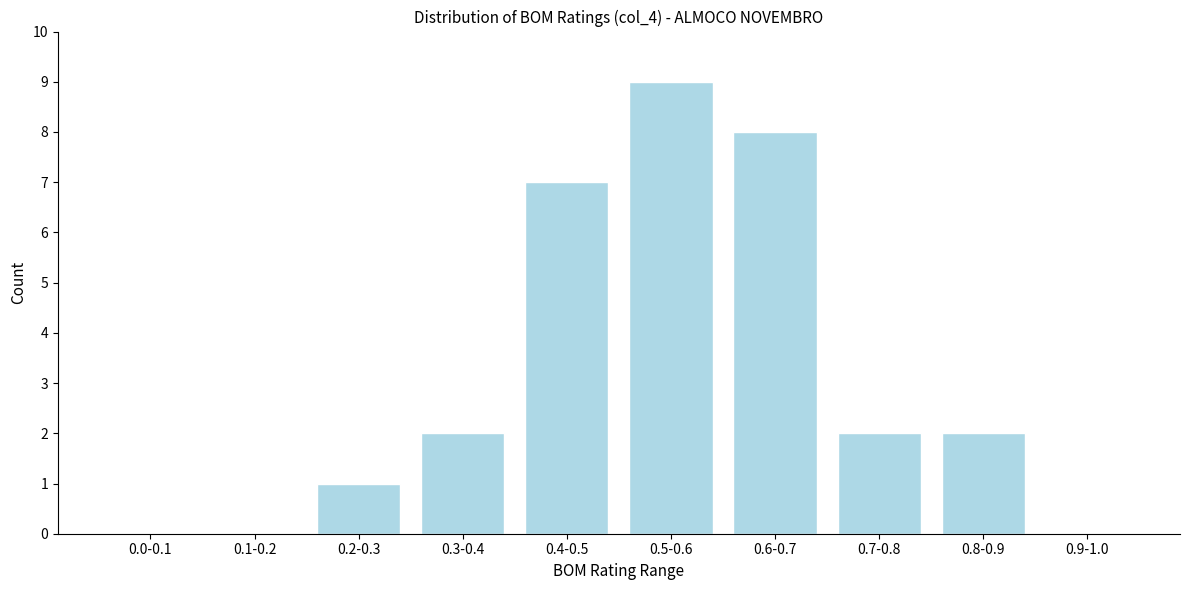

Reading left to right, transcribe all the data shown in this chart.

0.0-0.1=0	0.1-0.2=0	0.2-0.3=1	0.3-0.4=2	0.4-0.5=7	0.5-0.6=9	0.6-0.7=8	0.7-0.8=2	0.8-0.9=2	0.9-1.0=0